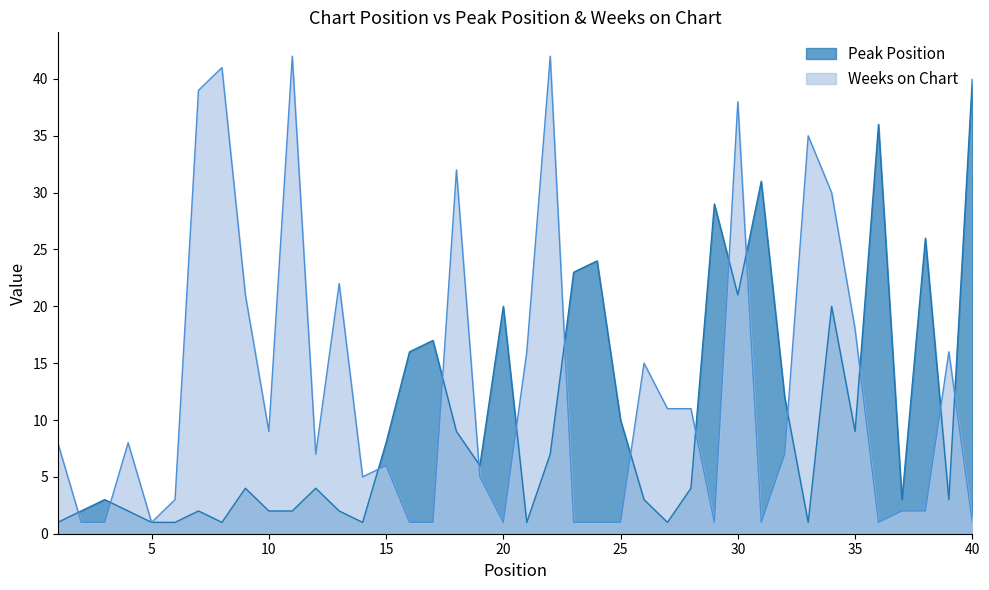

Where does the Weeks on Chart series first go above 7?

1